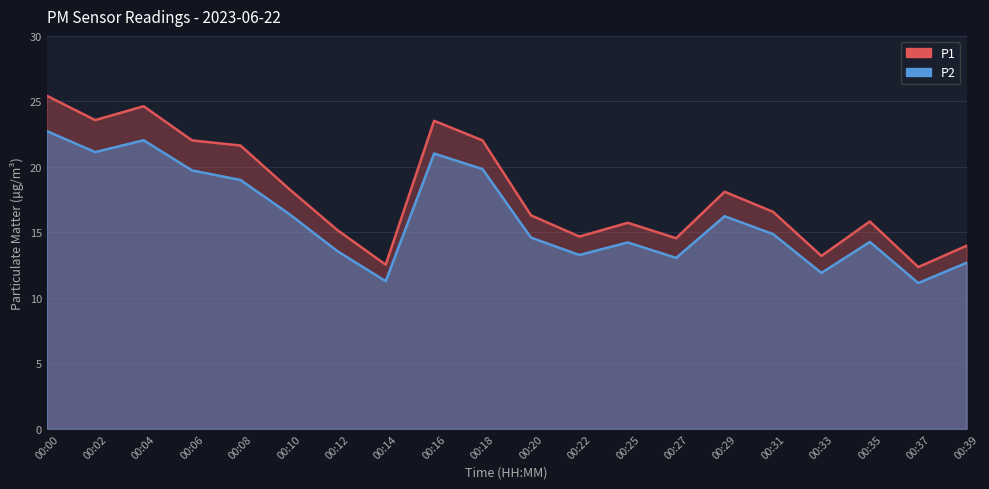

How many data points in P2 are above 14?

13